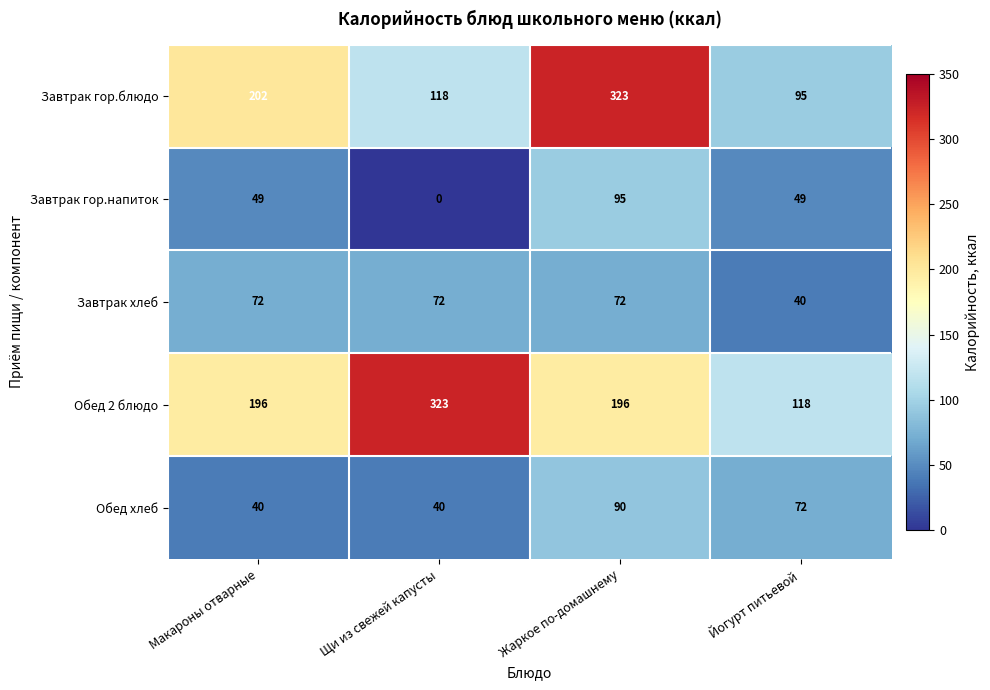

What is the spread (max minus min) of values at Щи из свежей капусты?

323